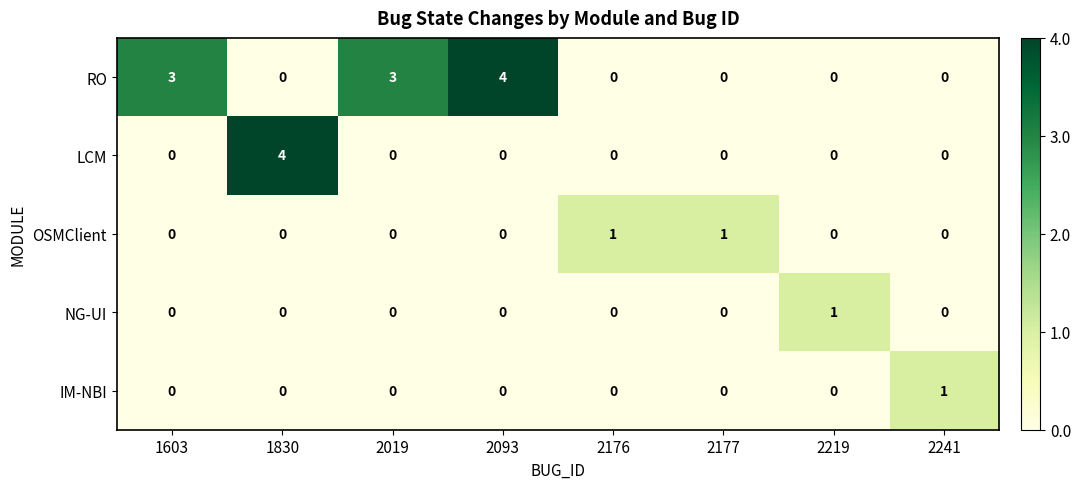

How many OSMClient values are between 0 and 1?

8